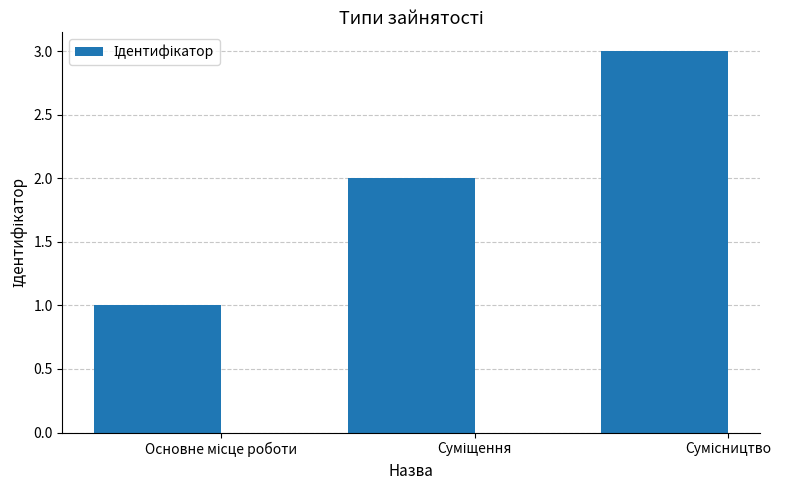

What is the maximum value shown in the chart?

3